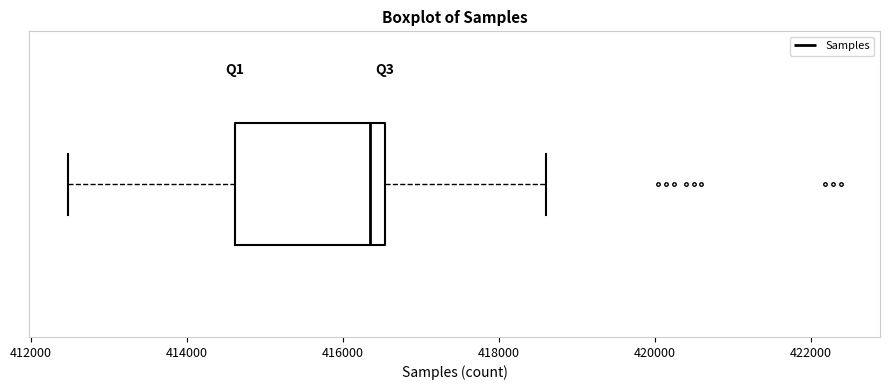

Read this box plot against the x-axis: the position of the median line, the range covered by the box, and the ends of both whiskers. The values are not printed on the chart, so give them approximately, as read against the axis.

median 416400, box 414600 to 416600, whiskers 412400 to 418600